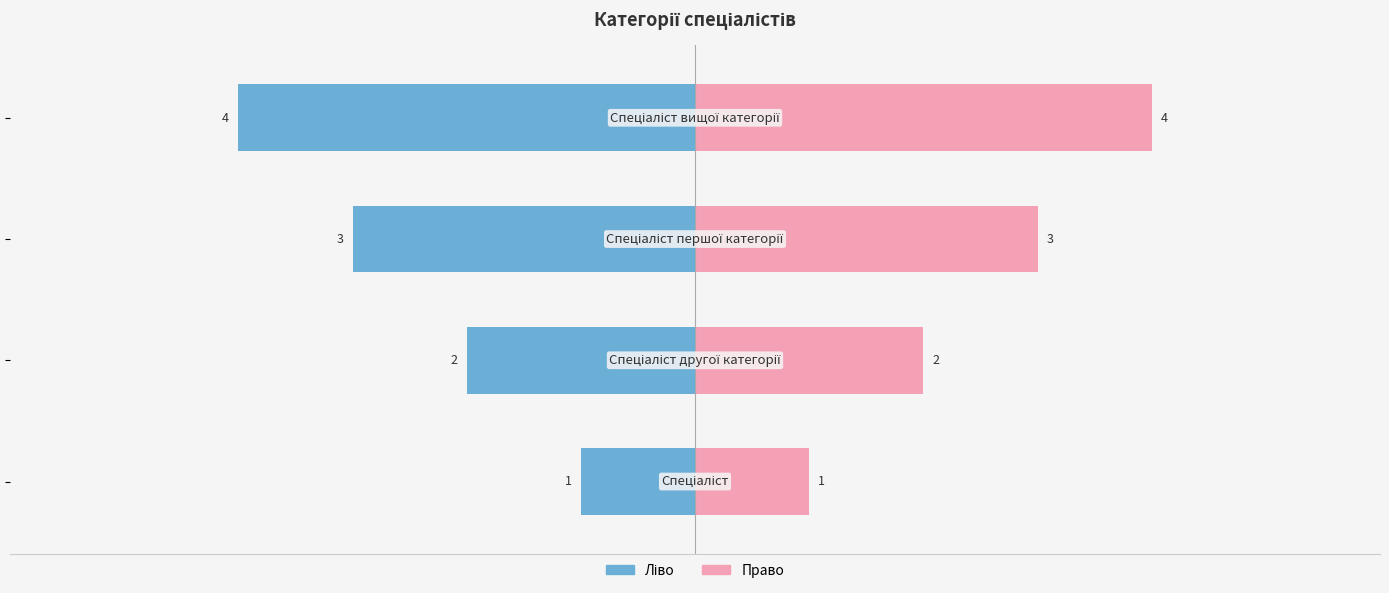

How many groups of bars are there?

4